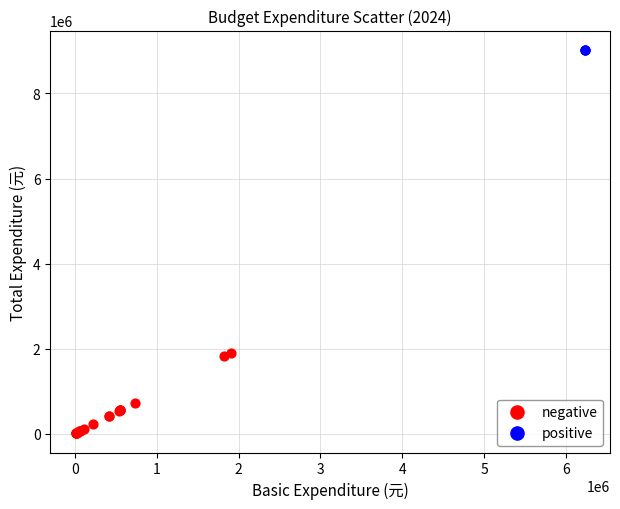

Which series contains the lowest Y value?

negative